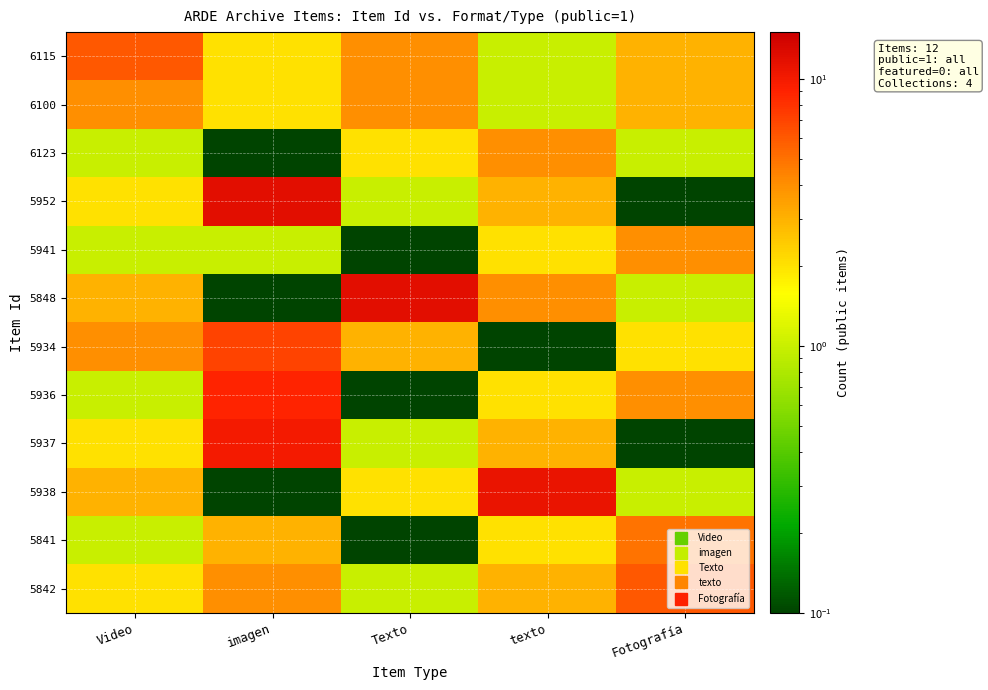

At how many categories does at least one series exceed 2?

5